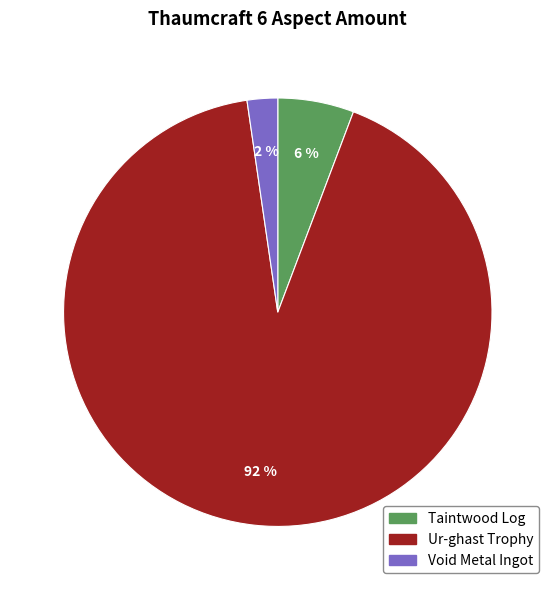

Combined, do Ur-ghast Trophy and Void Metal Ingot account for over 50%?

Yes